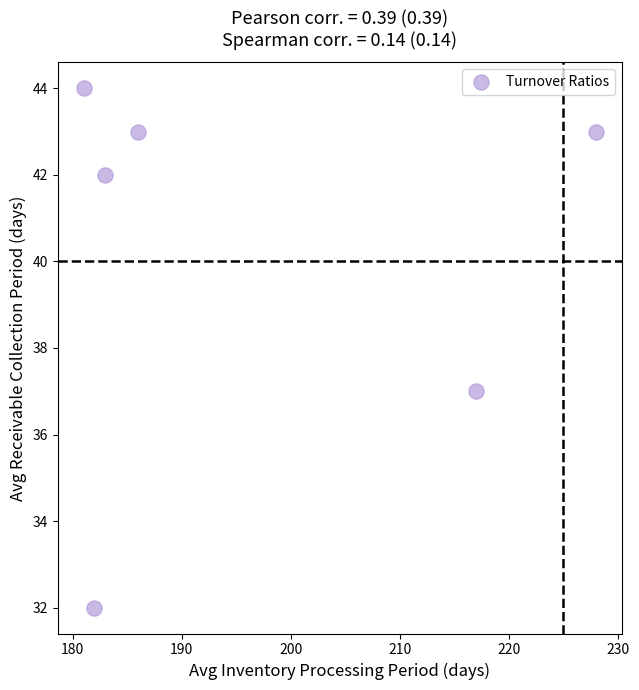

What is the average Y value?

40